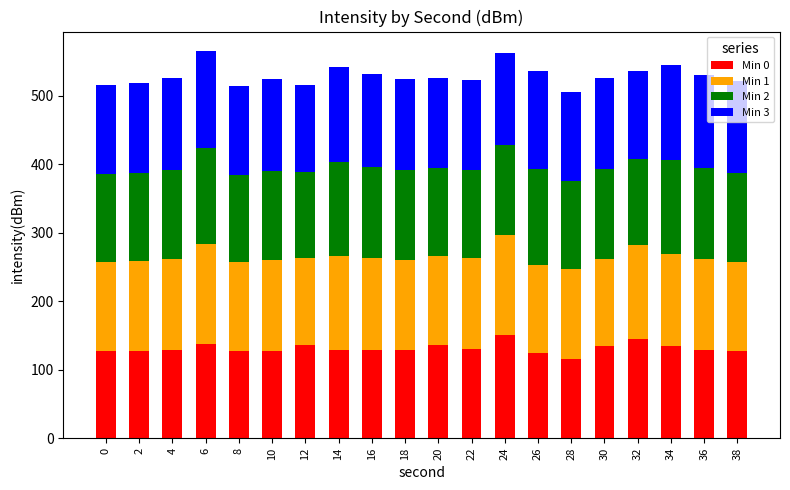

What value does the Min 0 series have at 2?

128.0